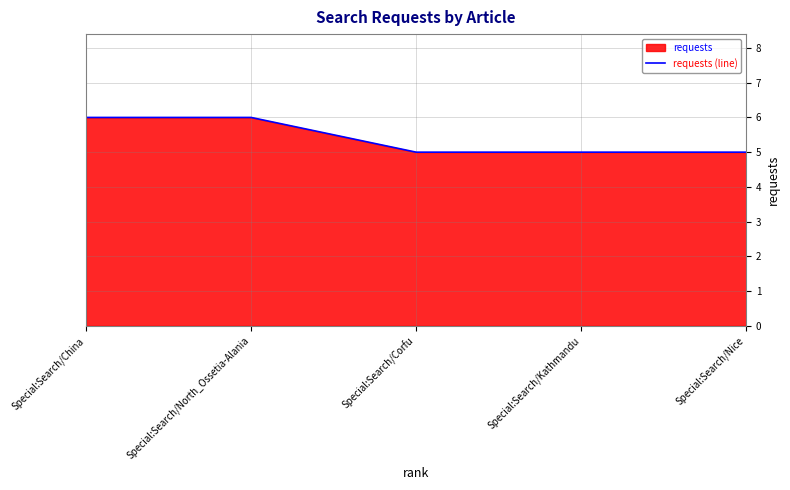

Between Special:Search/Nice and Special:Search/Kathmandu, which is larger?

Special:Search/Nice